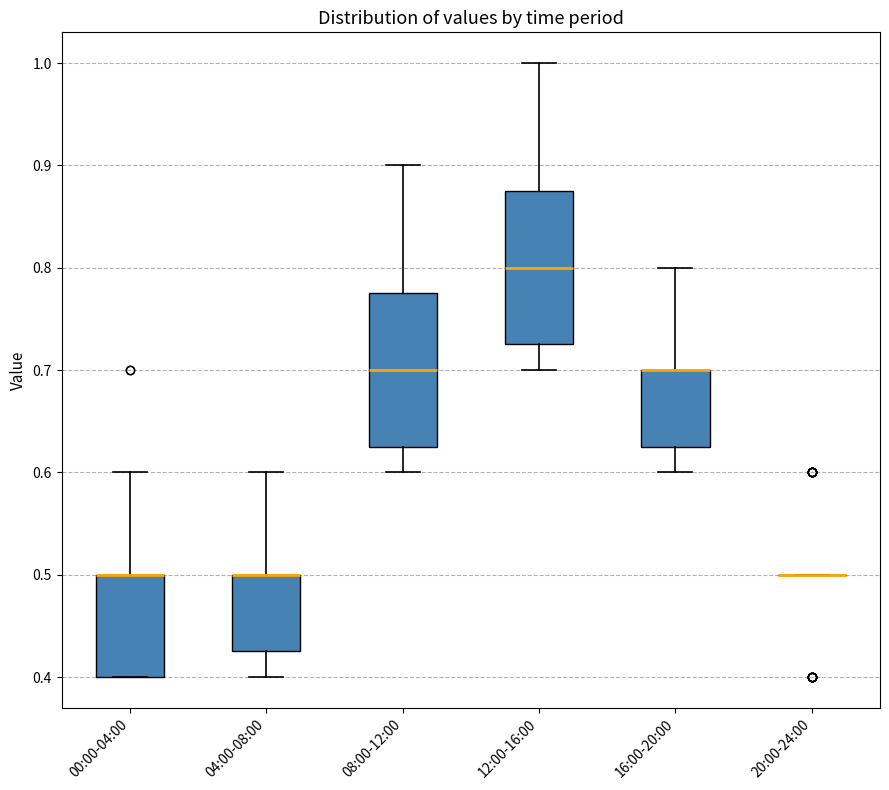

Where does the upper whisker of the box for 08:00-12:00 end on the y-axis? The values are not printed on the chart, so give them approximately, as read against the axis.

0.90